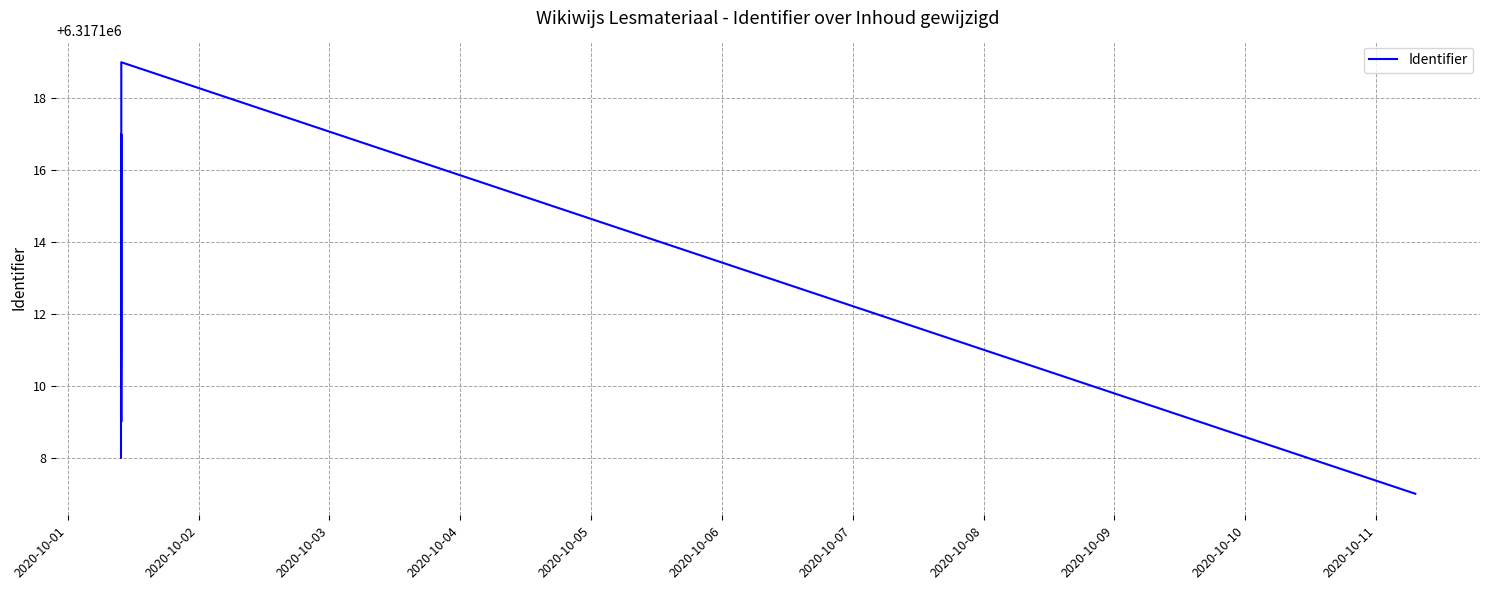

The value at 2020-10-01 is 11207378. True or false?

False